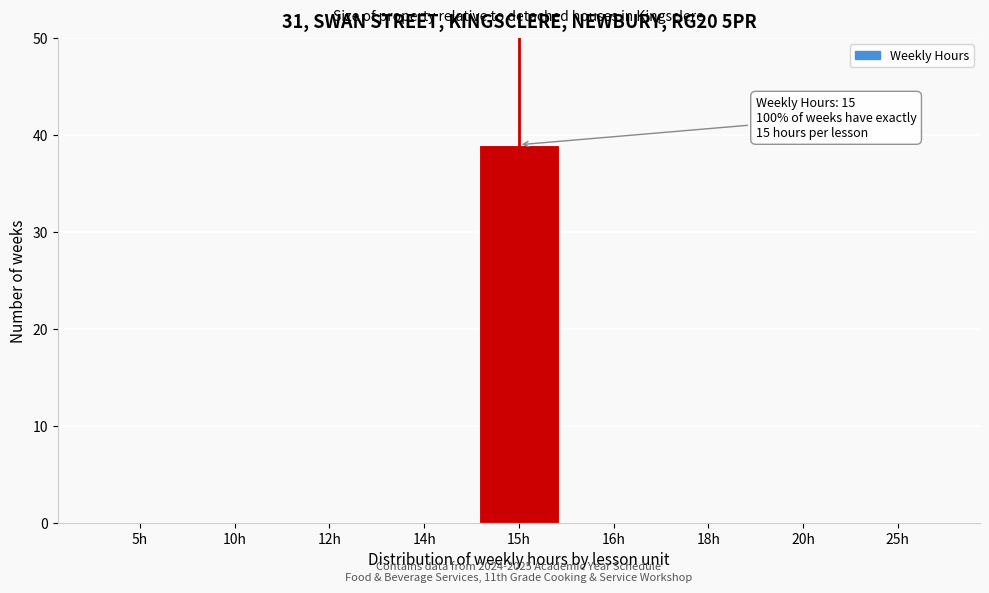

Reading right to left, what are all the values shown in this chart?

25h=0	20h=0	18h=0	16h=0	15h=39	14h=0	12h=0	10h=0	5h=0